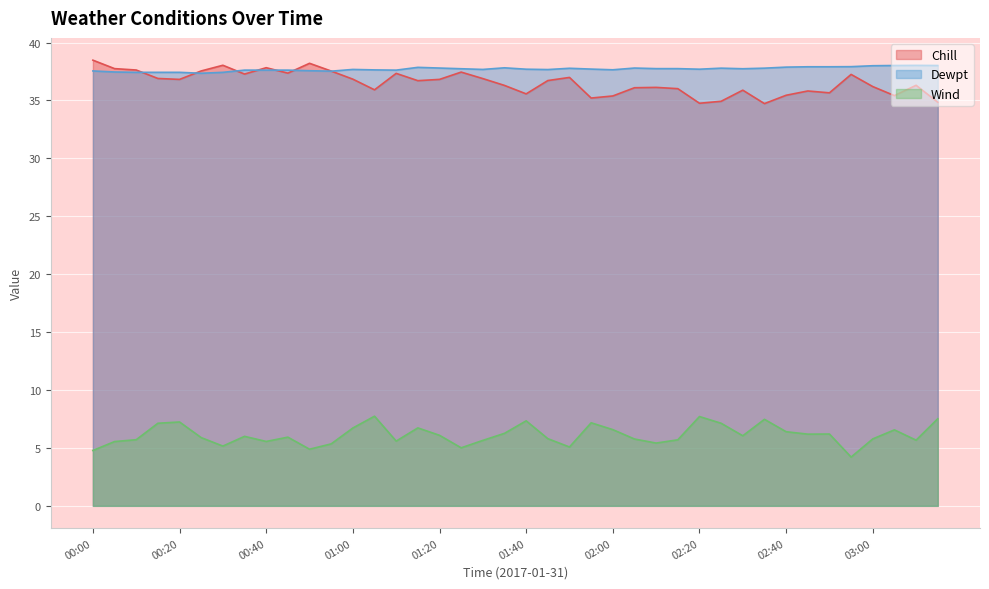

At which category is the sum across all series the highest?

00:20